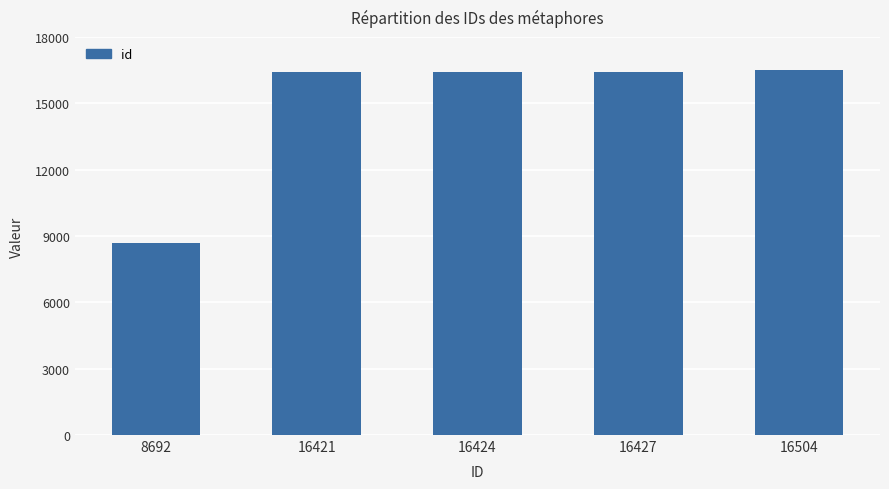

What is the change in value from 8692 to 16424?

+7732